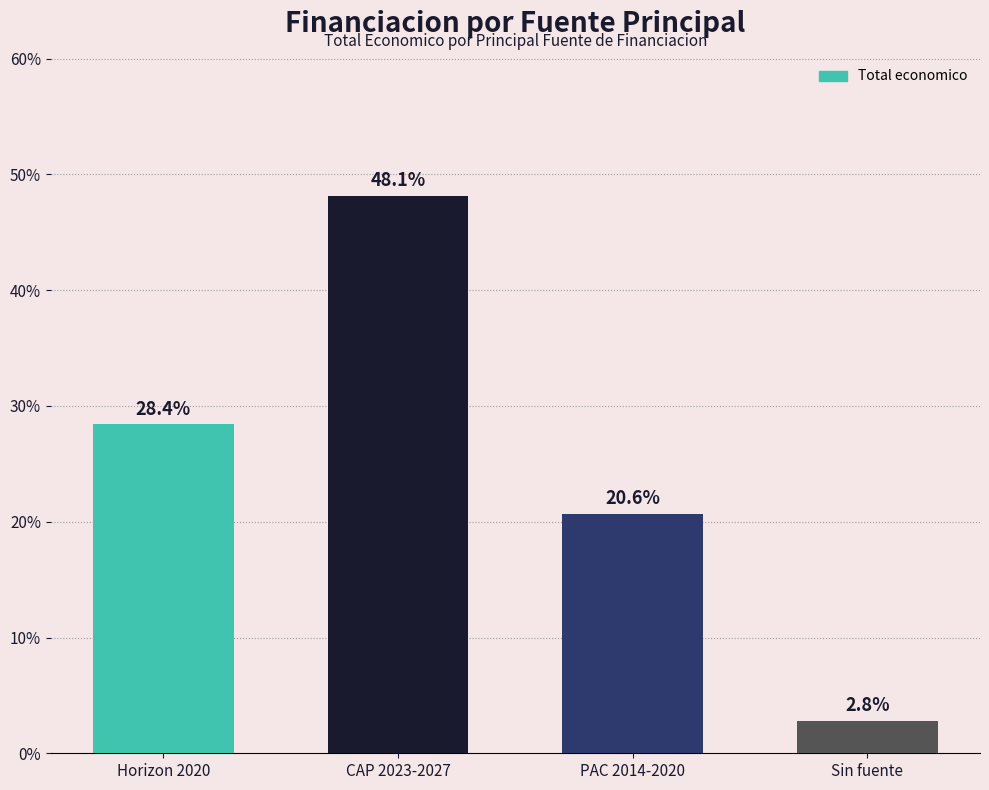

What is the label of the 4th bar from the left?

Sin fuente